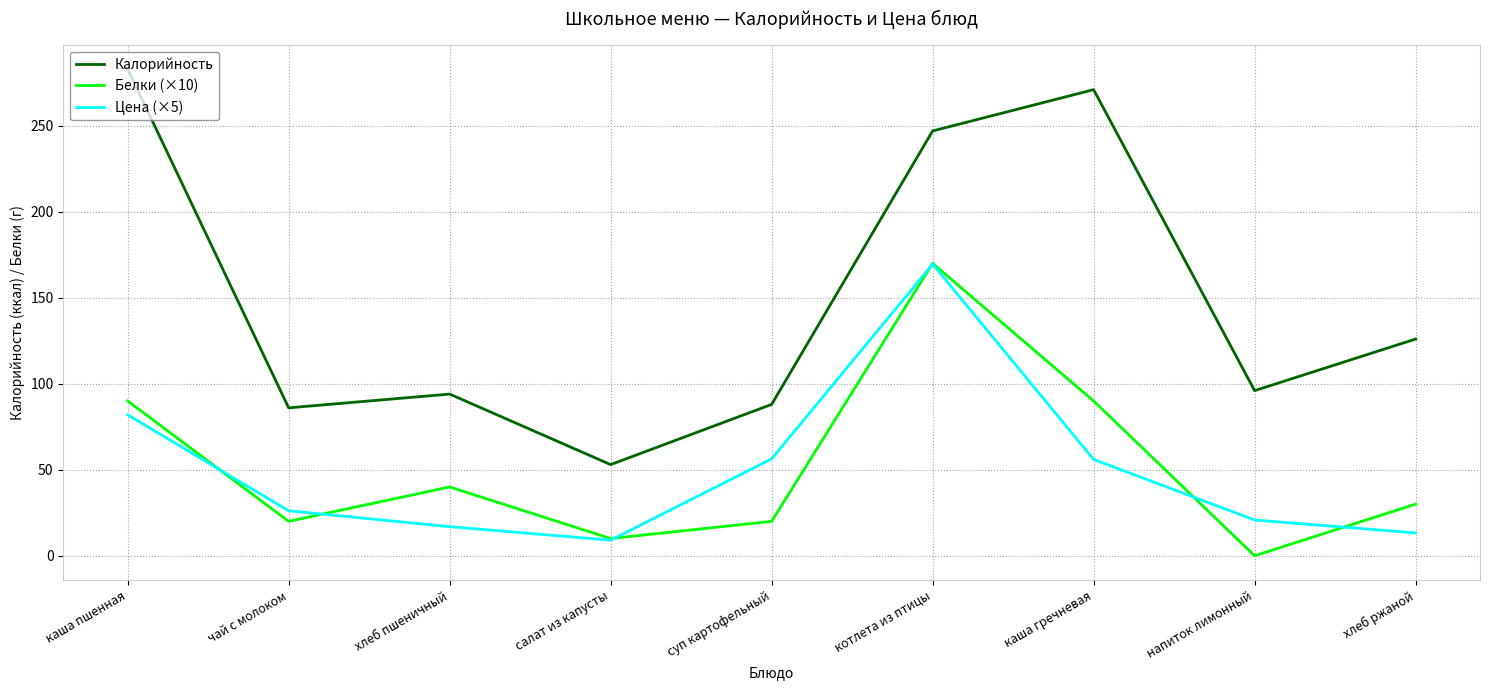

True or false: Белки (×10) and Калорийность intersect in this chart.

False